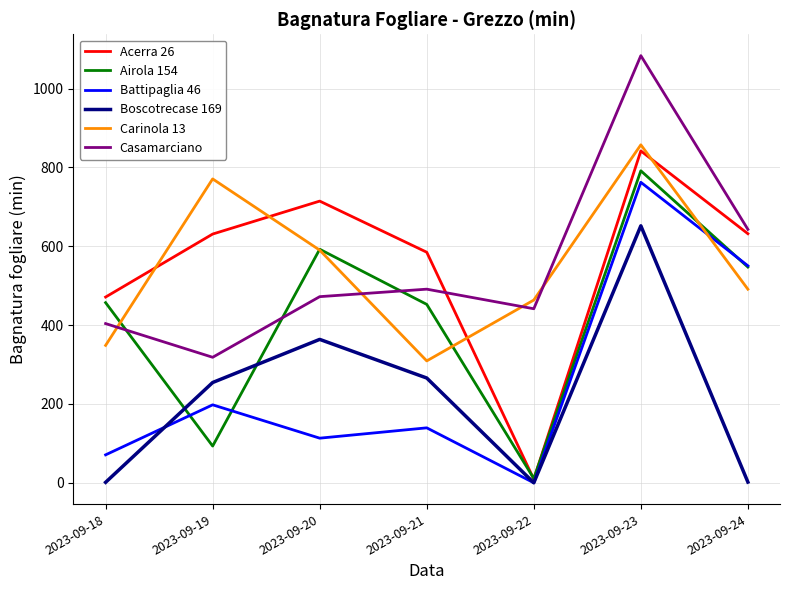

At which category is the sum across all series the highest?

2023-09-23